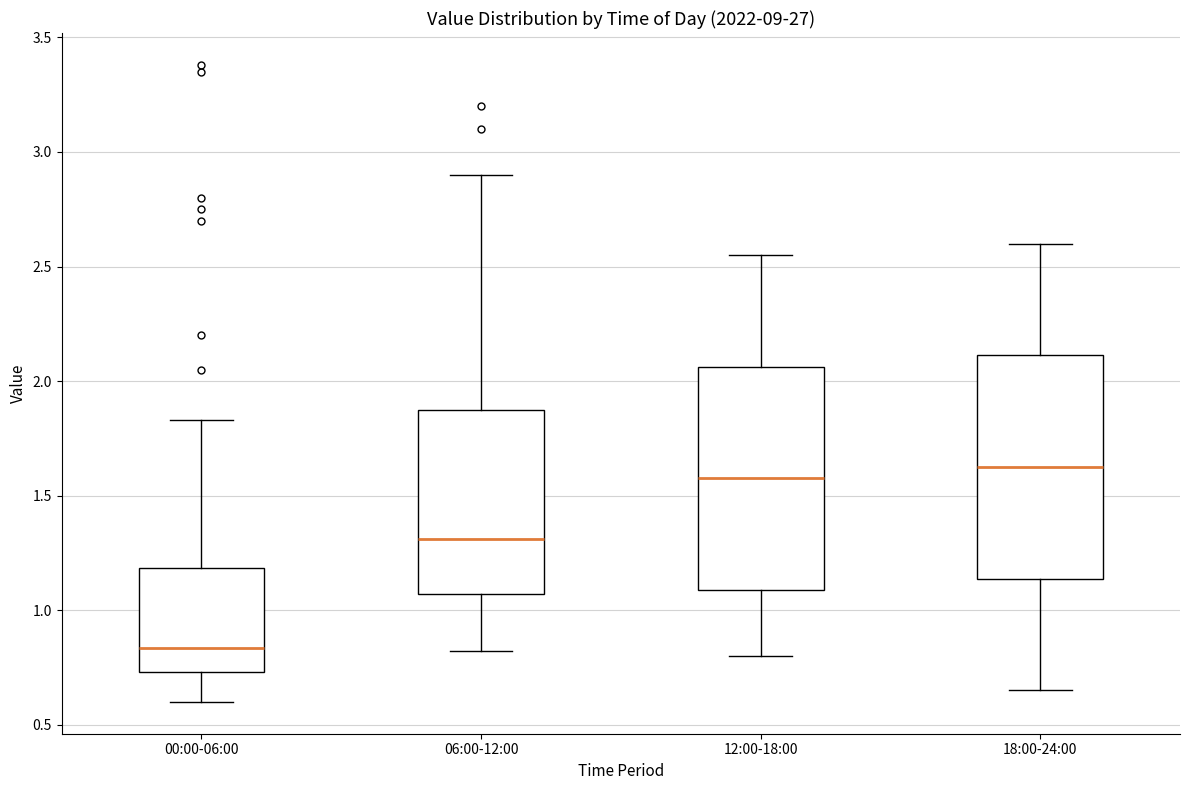

Reading left to right, read every box against the y-axis: the position of its median line, the range the box covers, and the ends of its whiskers. The values are not printed on the chart, so give them approximately, as read against the axis.

00:00-06:00: median 0.85, box 0.75 to 1.20, whiskers 0.60 to 1.85
06:00-12:00: median 1.30, box 1.05 to 1.90, whiskers 0.80 to 2.90
12:00-18:00: median 1.60, box 1.10 to 2.05, whiskers 0.80 to 2.55
18:00-24:00: median 1.65, box 1.15 to 2.10, whiskers 0.65 to 2.60